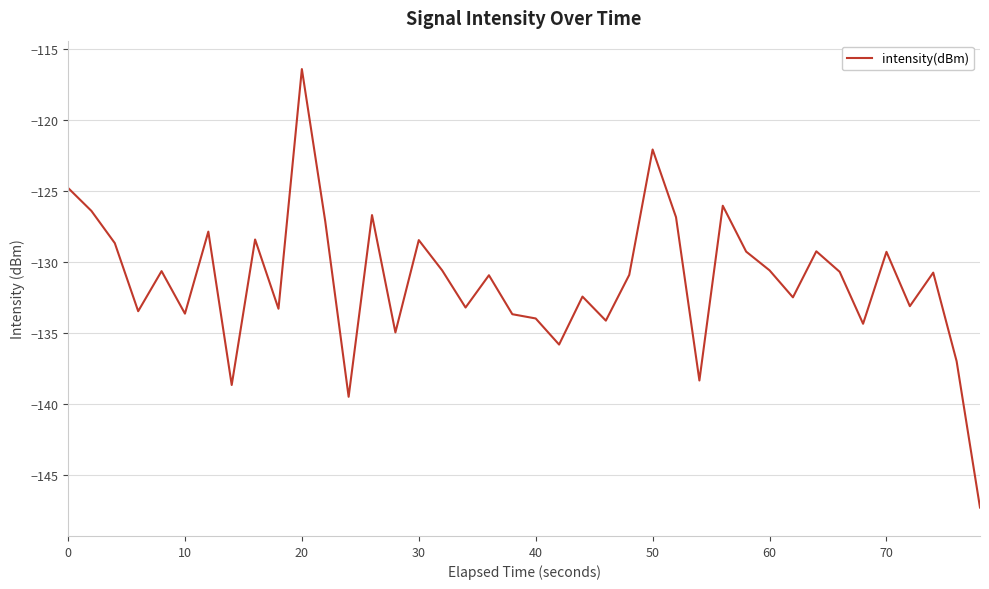

What is the maximum value shown in the chart?

-116.4